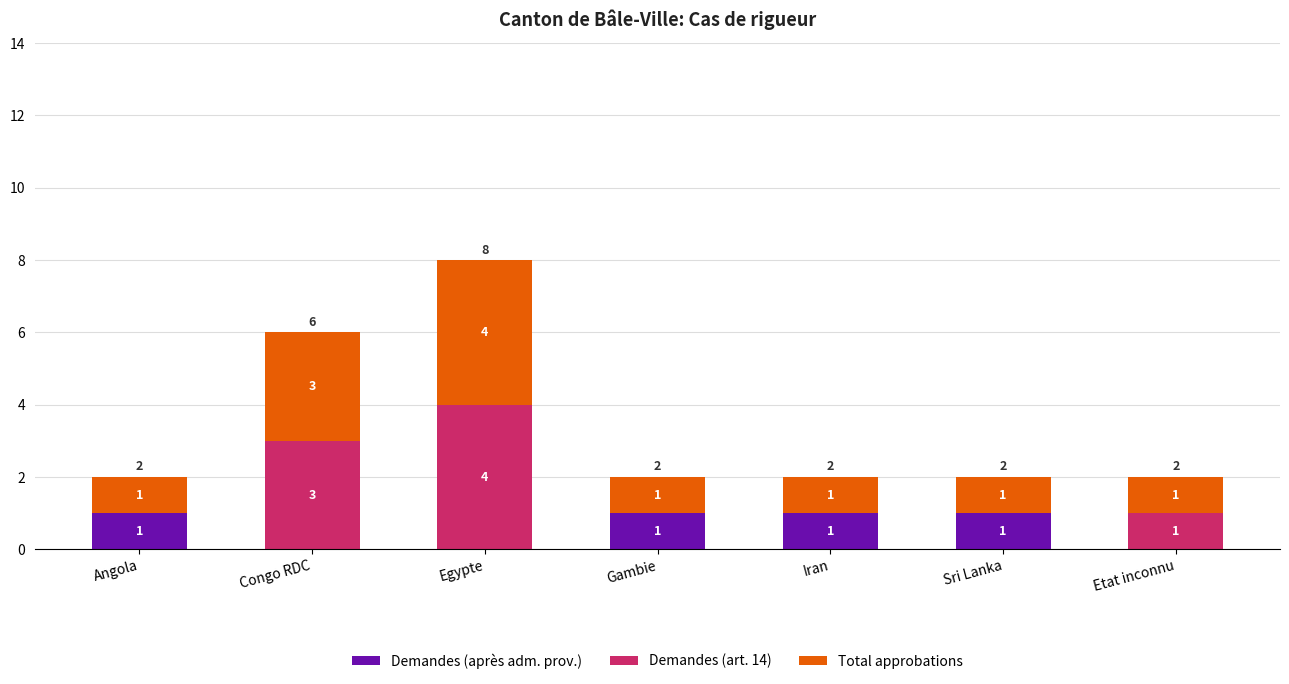

The Demandes (après adm. prov.) series shows 2 at Angola. True or false?

False